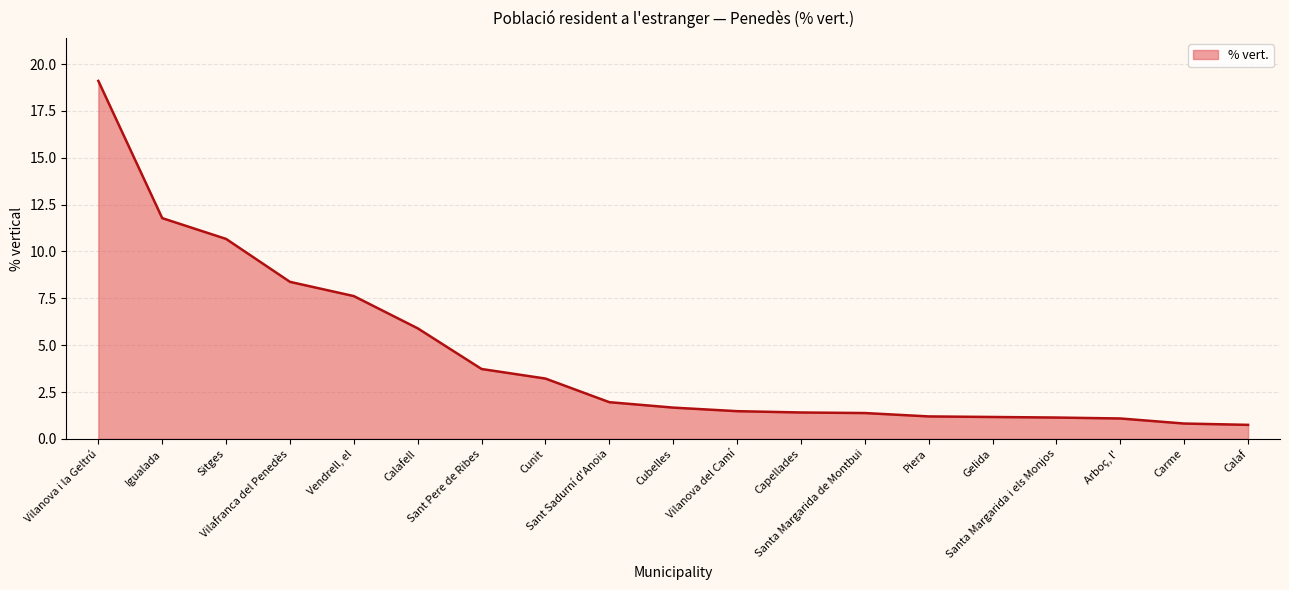

What is the minimum value shown in the chart?

0.8